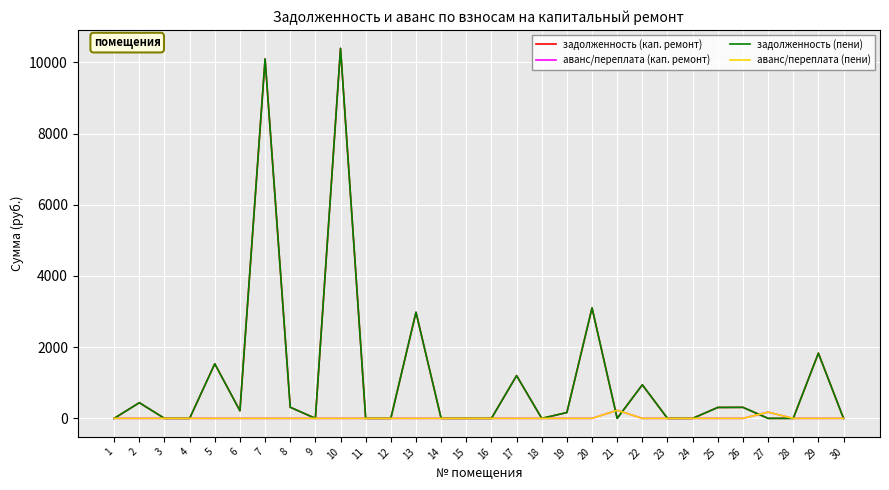

Does the chart have visible grid lines?

Yes